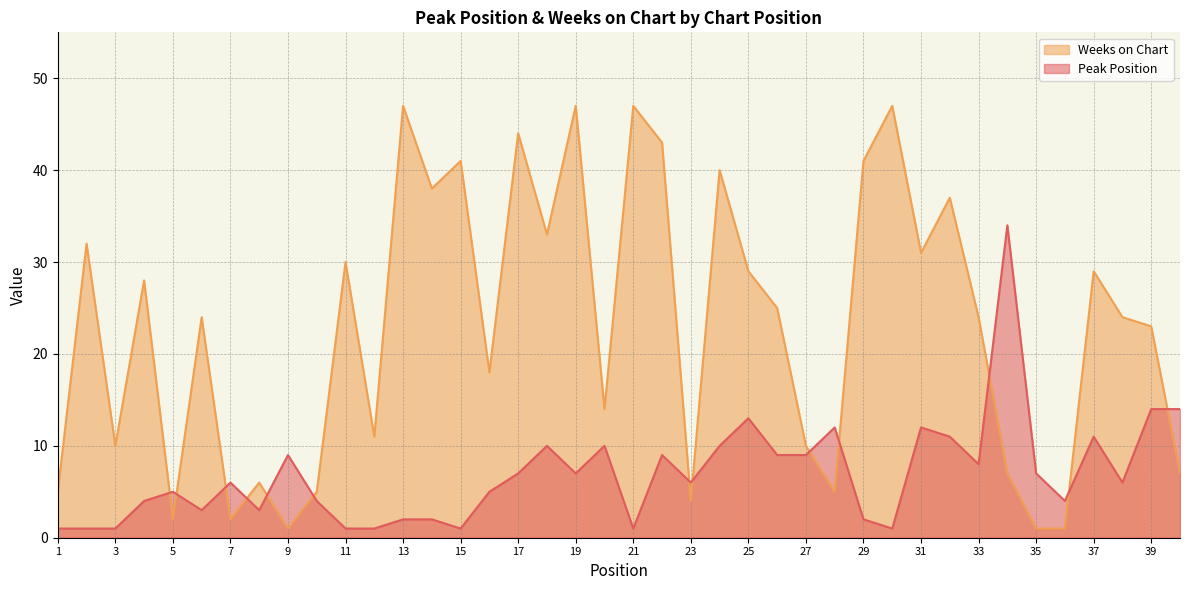

Is the value of Weeks on Chart at 37 greater than the value of Peak Position at 21?

Yes